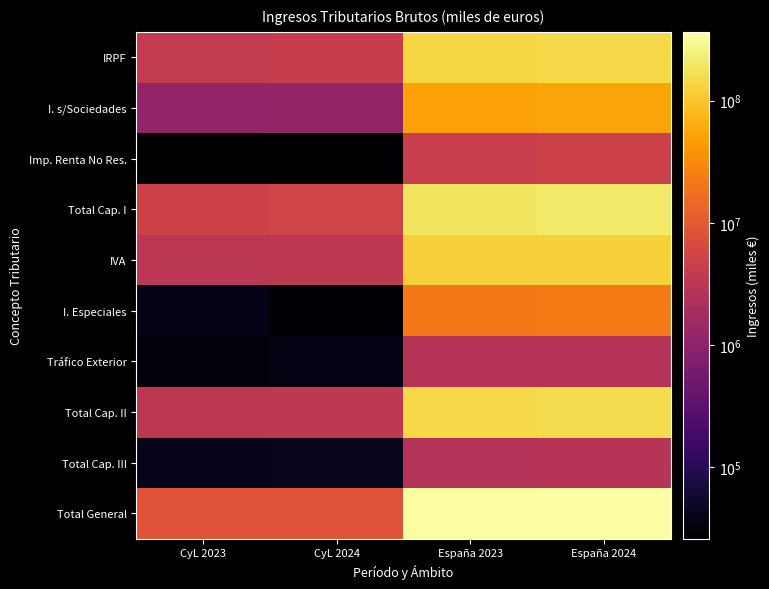

Rank the series by their maximum value, from highest to lowest.

Total General, Total Cap. I, Total Cap. II, IRPF, IVA, I. s/Sociedades, I. Especiales, Imp. Renta No Res., Total Cap. III, Tráfico Exterior